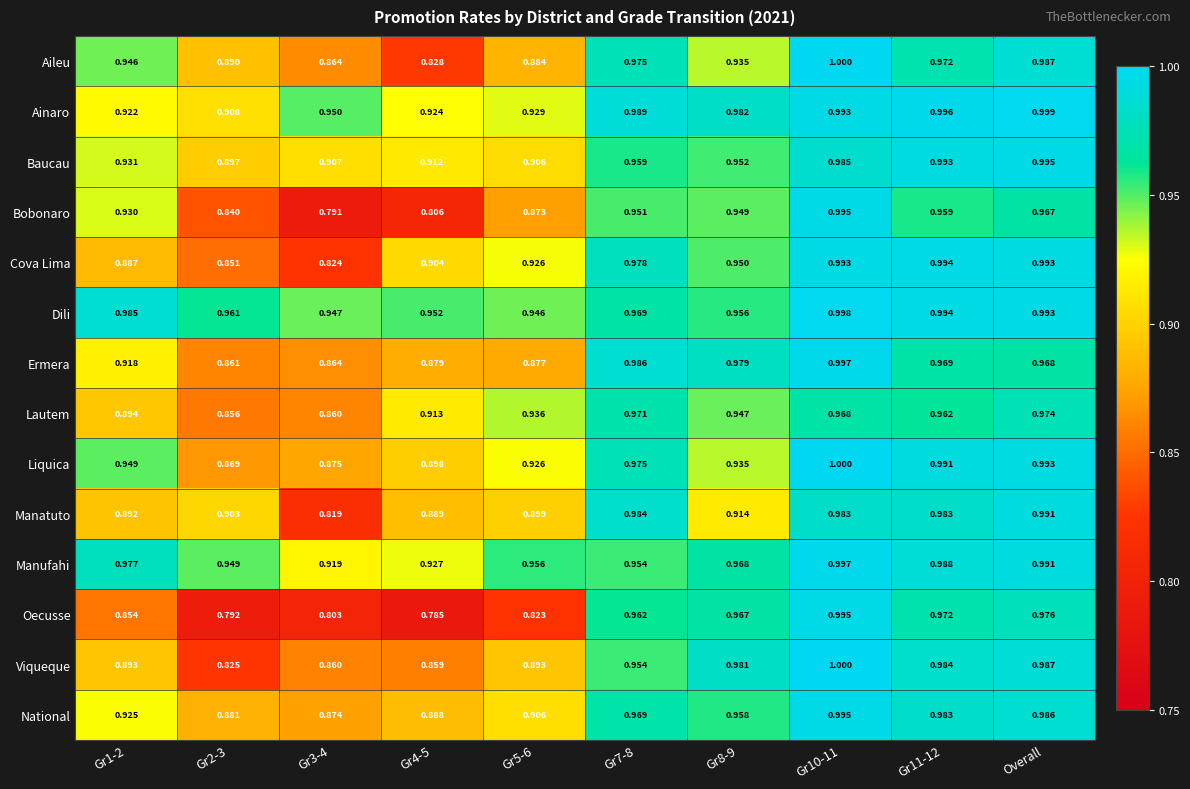

Which series has the largest total across all categories?

Dili